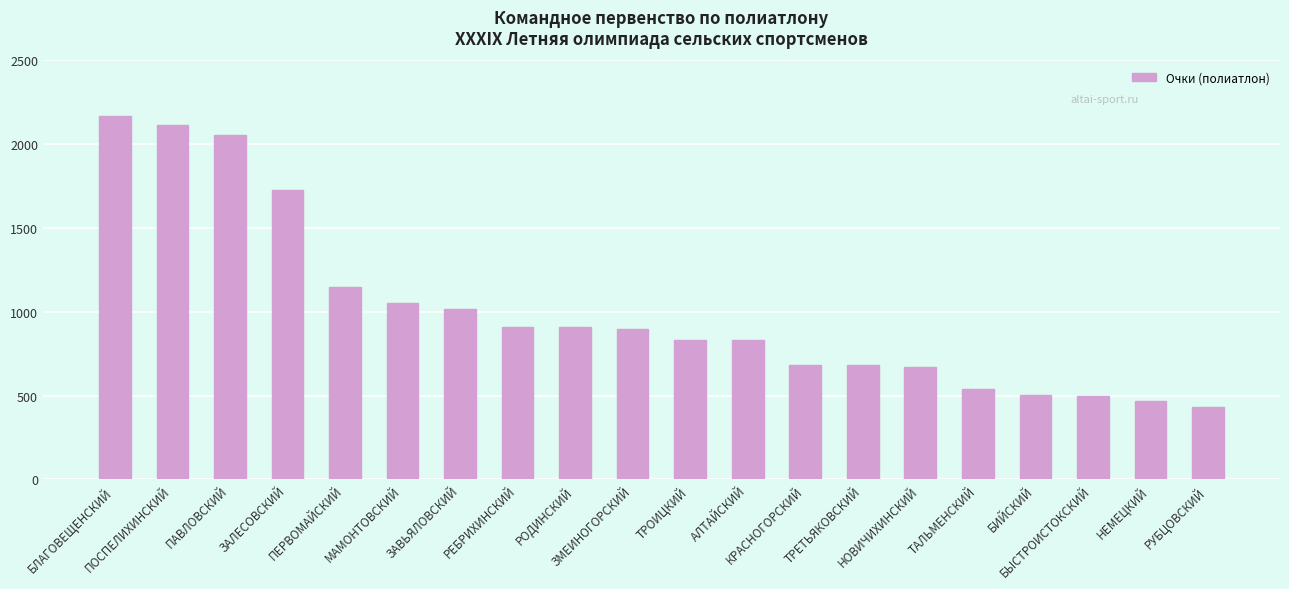

What is the difference between the second highest and second lowest values?

1648